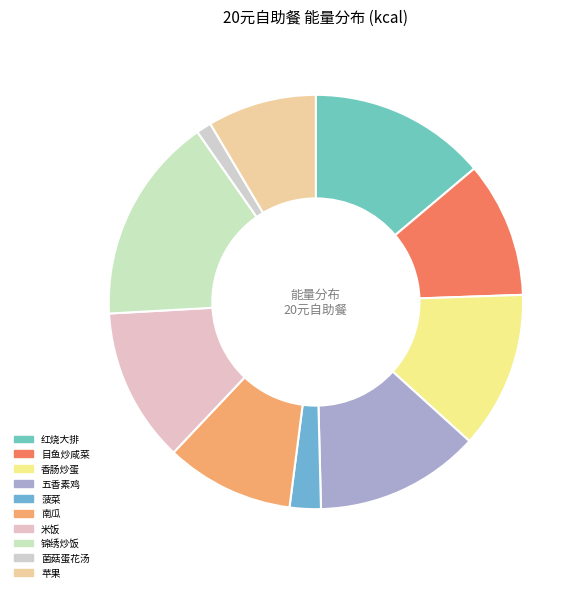

Combined, what portion of the pie is 目鱼炒咸菜 and 菌菇蛋花汤?

11.8%